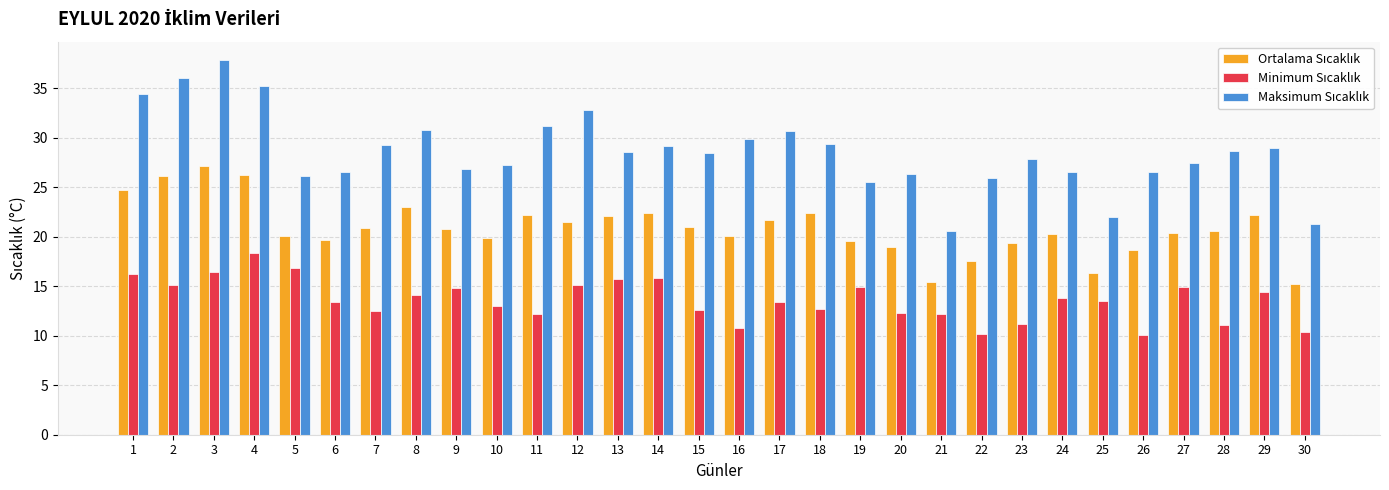

What is the difference between the highest and lowest values at 12?

17.7